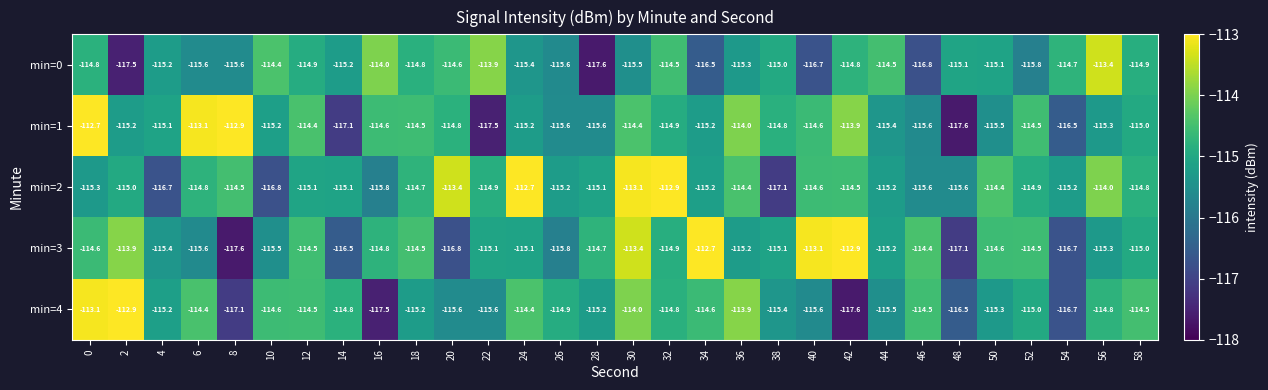

Rank the series at 28 from highest to lowest value.

min=3, min=2, min=4, min=1, min=0